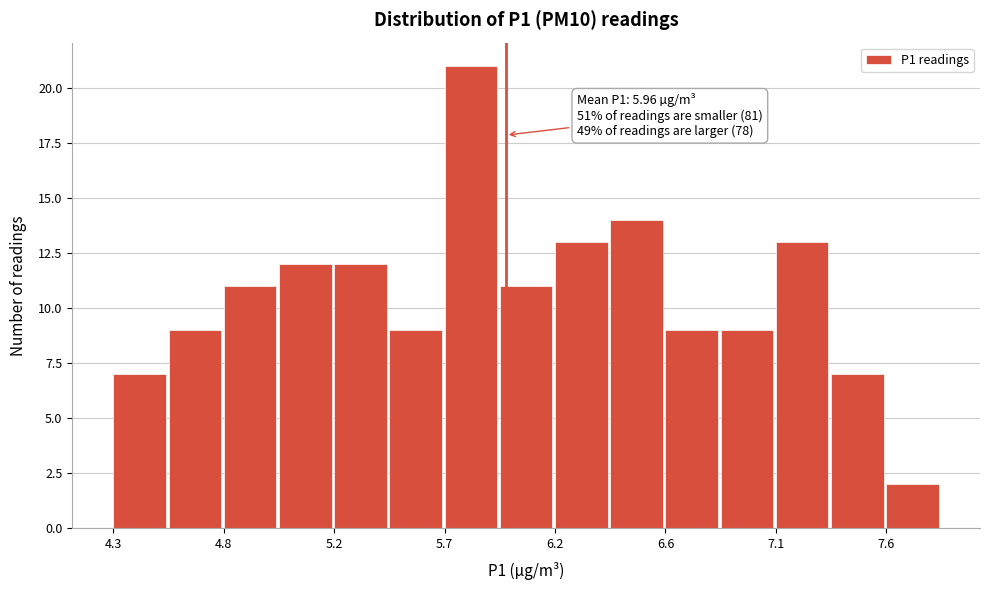

Which range on the x-axis has the tallest bar?

5.70 to 5.95